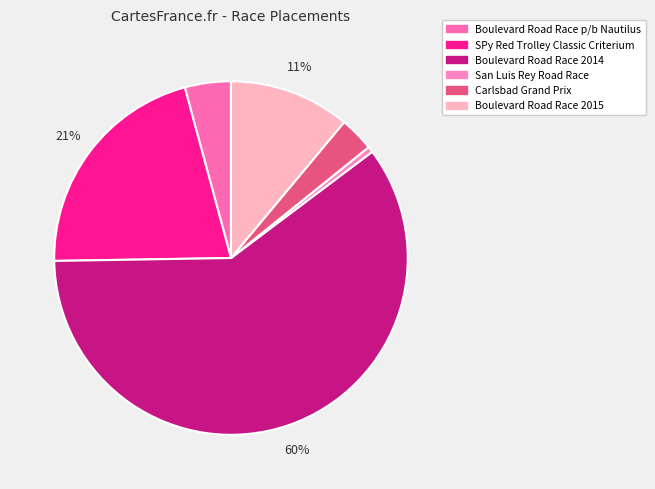

To the nearest percent, what percentage of the pie is San Luis Rey Road Race?

1%